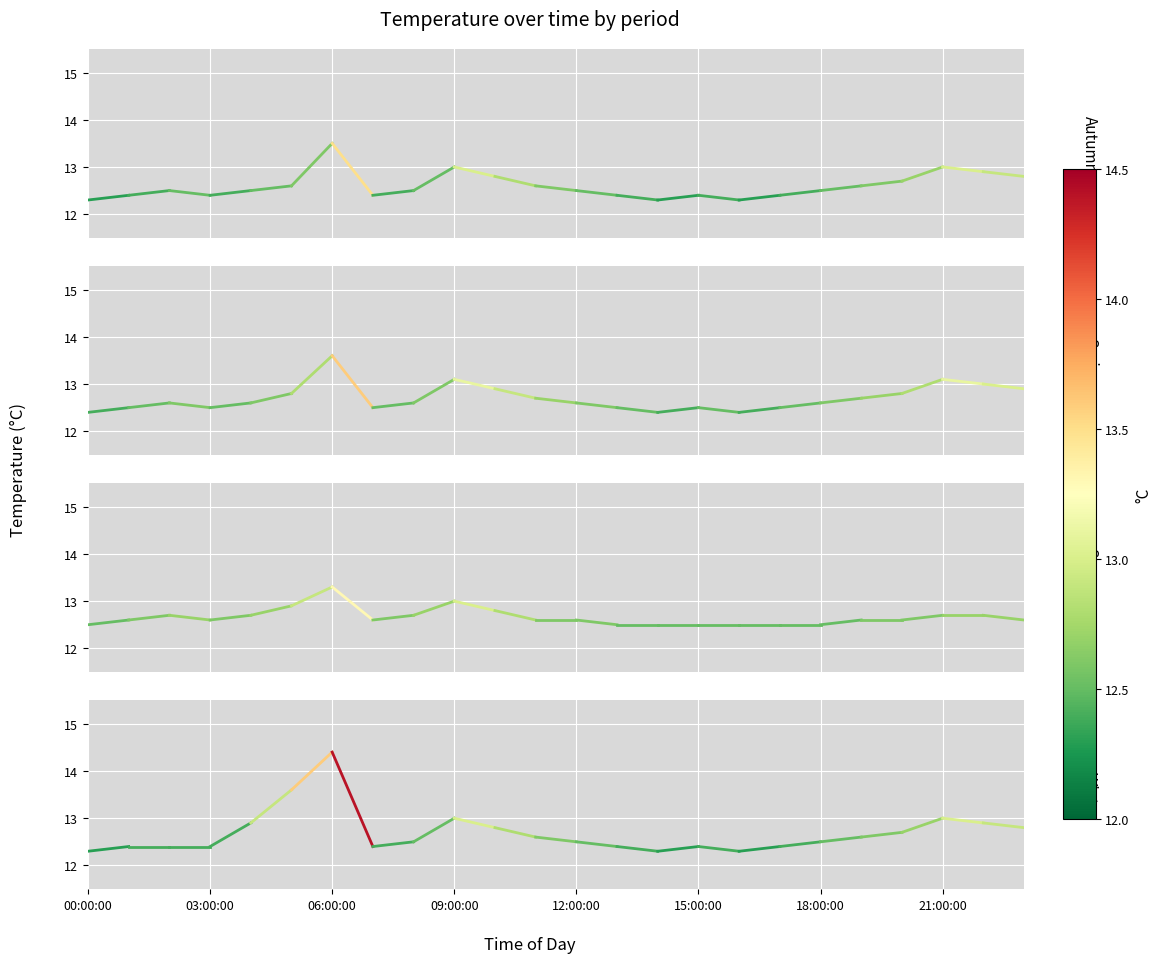

Count the number of data series in this chart.

4